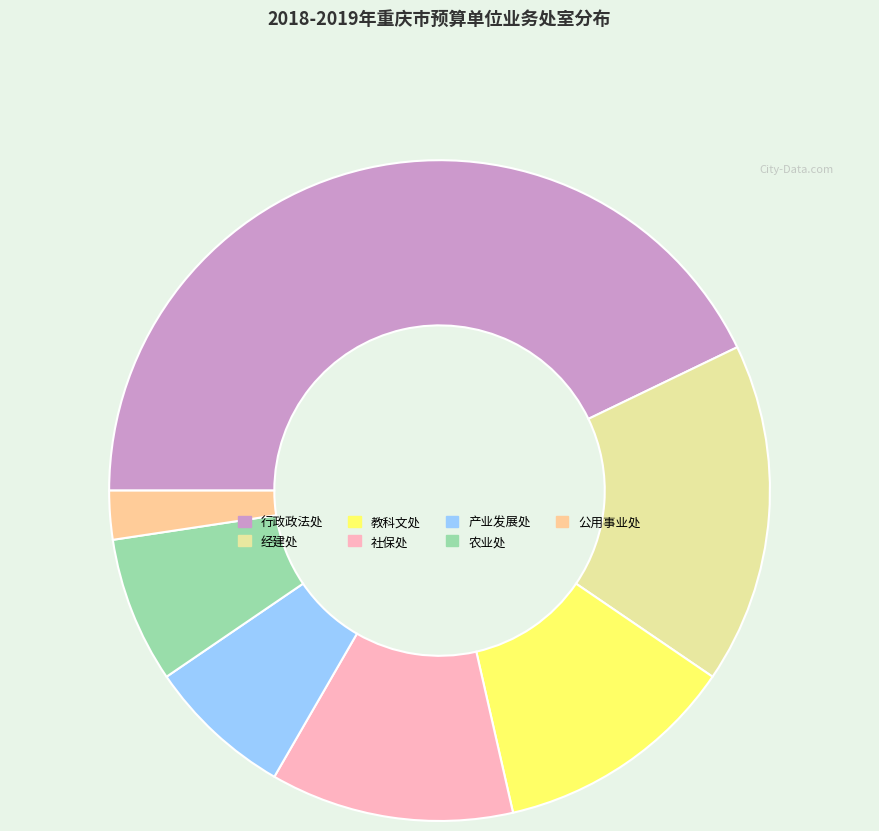

Approximately how many times larger is the value at 产业发展处 compared to 教科文处?

0.6